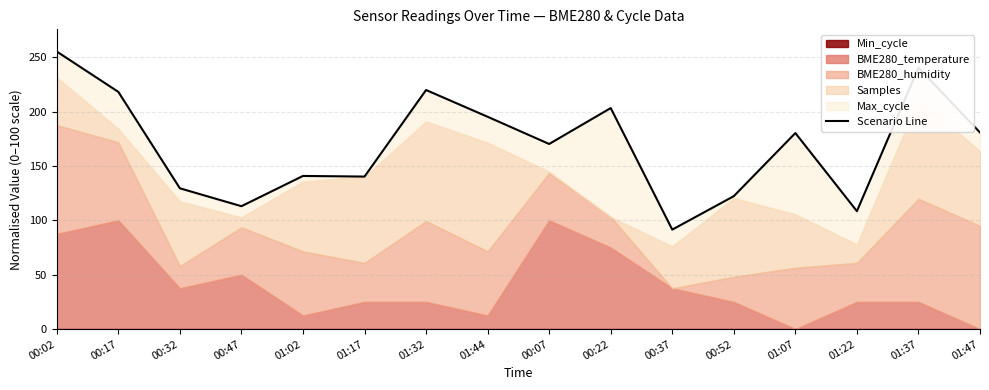

Is it true that the value at 01:17 is 90.6?

False